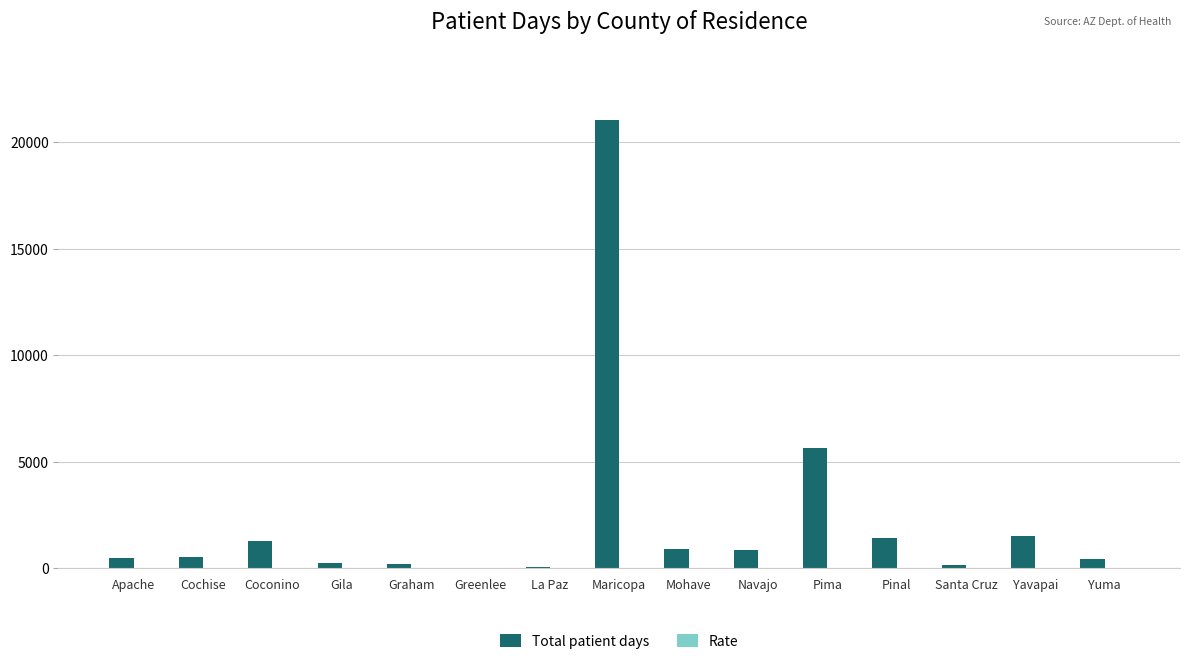

What is the average value of the Total patient days series?

2316.3